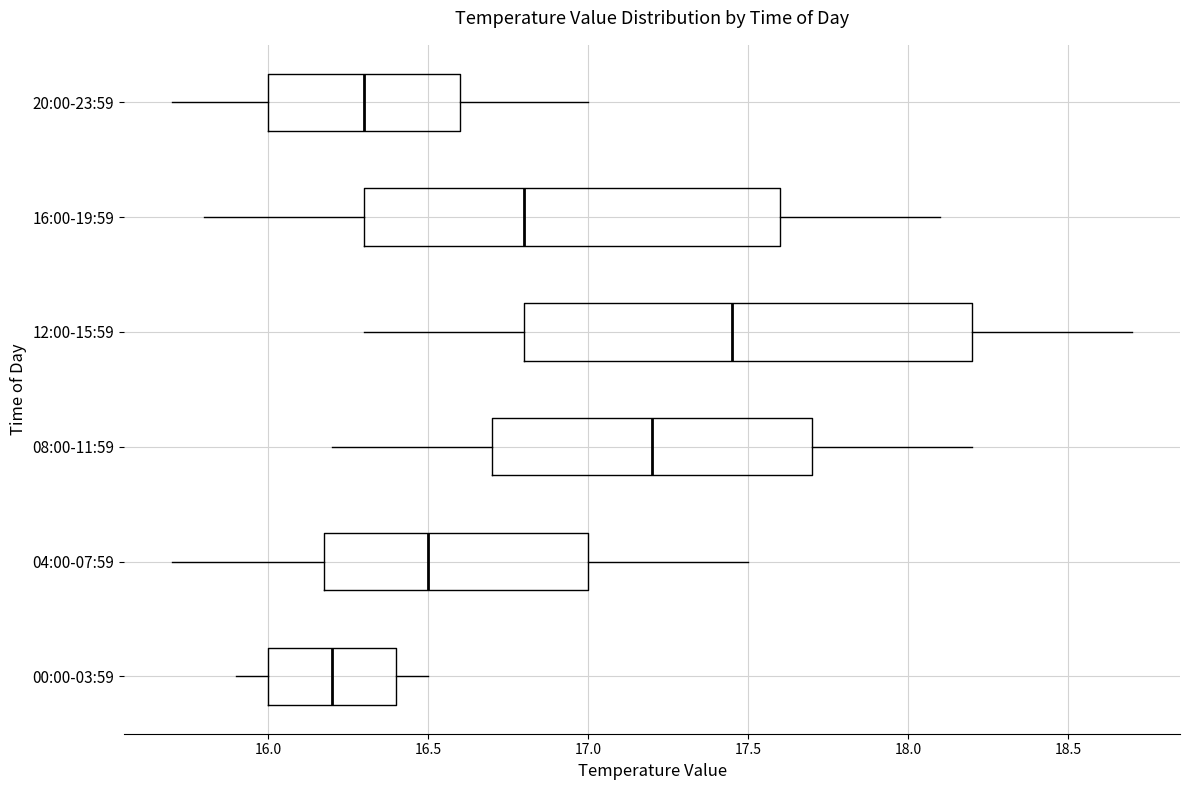

Comparing the boxes themselves (not the whiskers), which one is the widest?

12:00-15:59